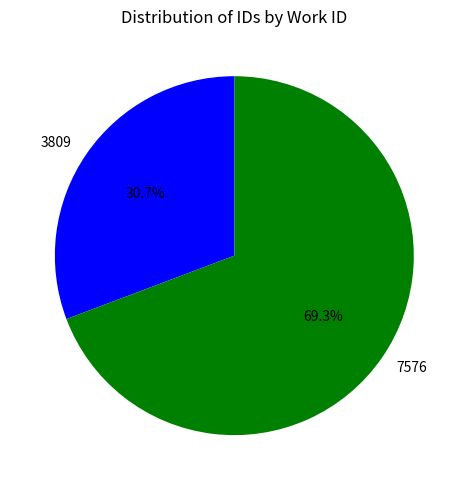

To the nearest percent, what is the difference between the largest and smallest slice percentages?

39%